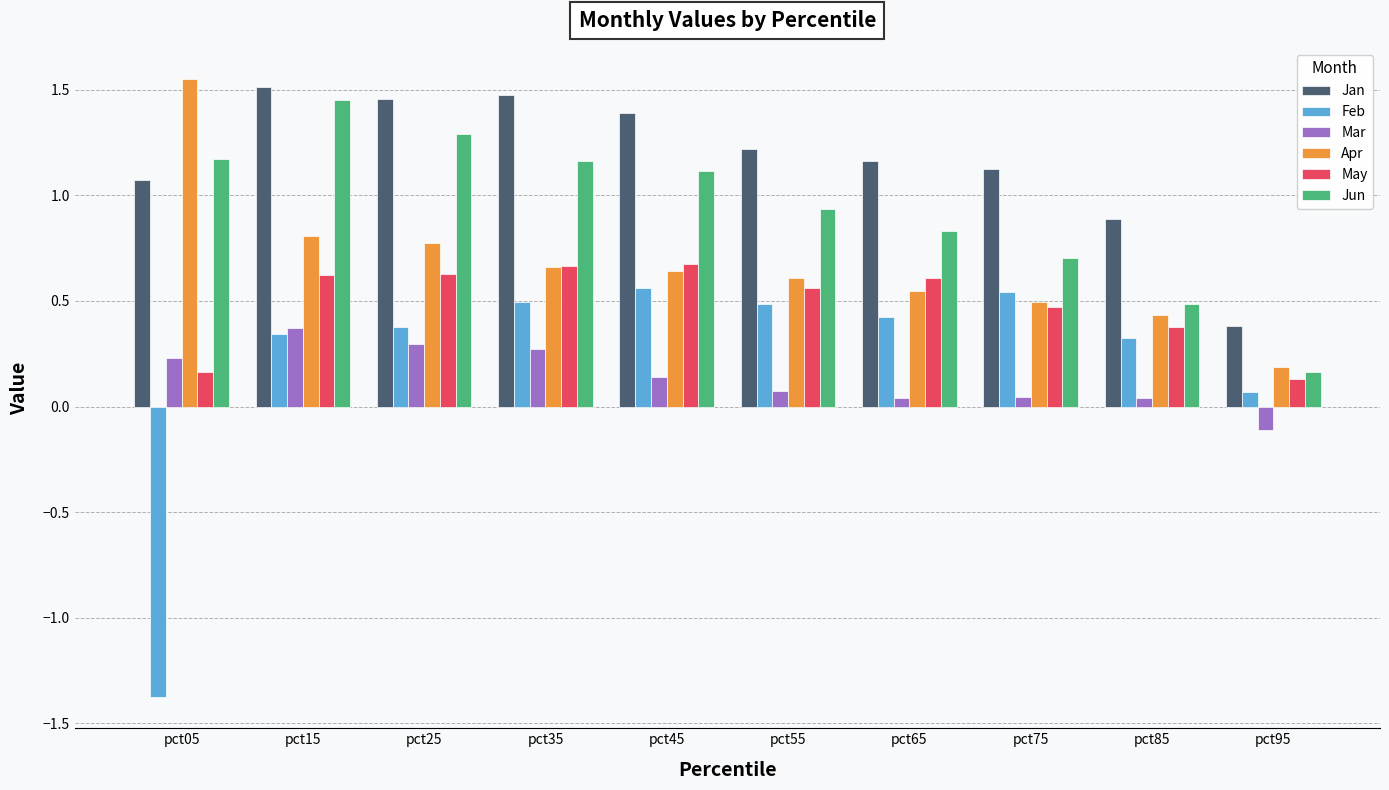

How many values in the Jan series exceed 1?

8